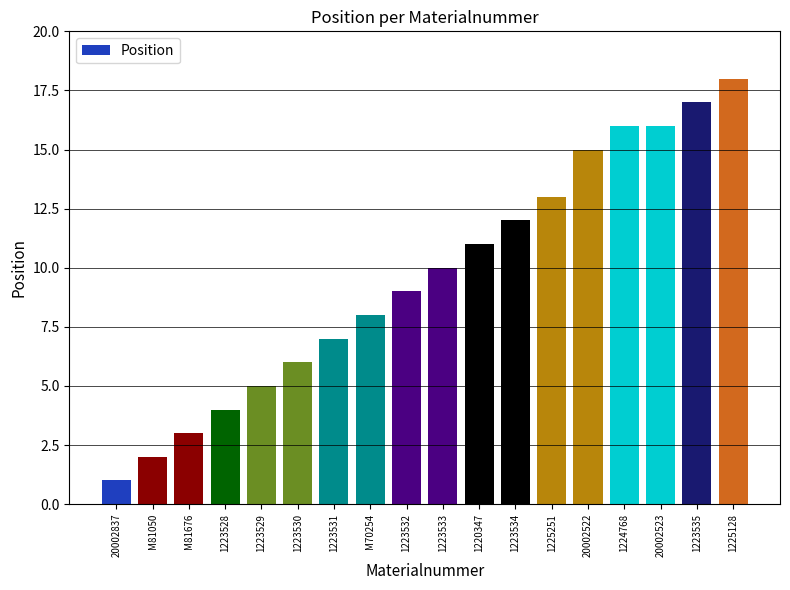

Reading left to right, transcribe all the data shown in this chart.

20002837=1	M81050=2	M81676=3	1223528=4	1223529=5	1223530=6	1223531=7	M70254=8	1223532=9	1223533=10	1220347=11	1223534=12	1225251=13	20002522=15	1224768=16	20002523=16	1223535=17	1225128=18